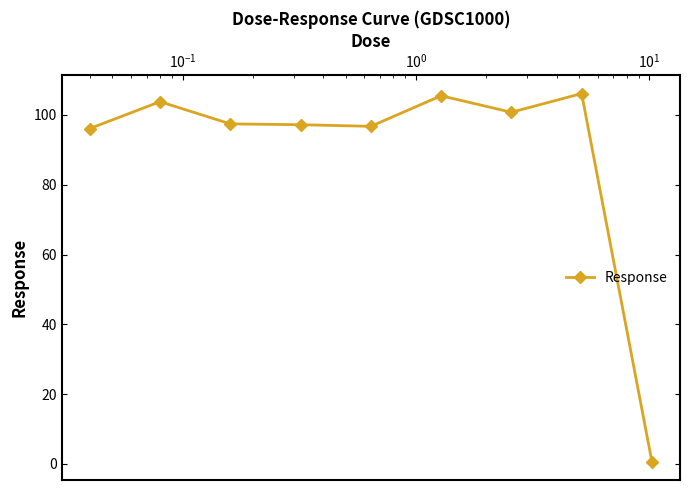

What is the sum of all values?

804.4